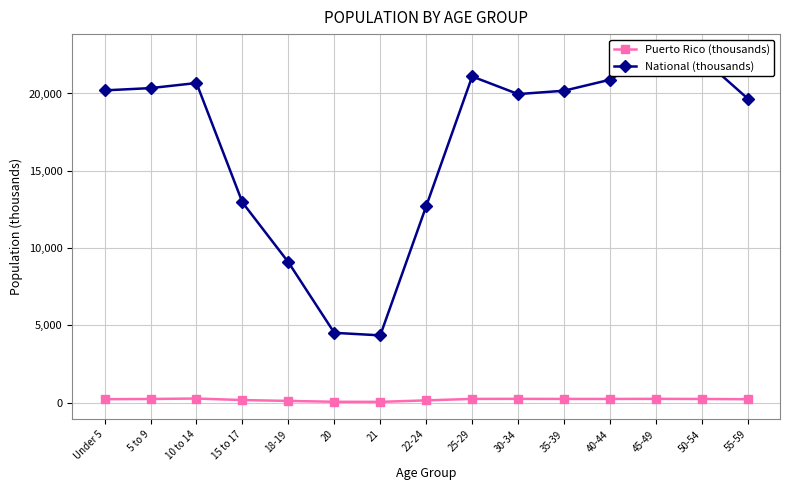

At which label does National (thousands) reach its minimum?

21